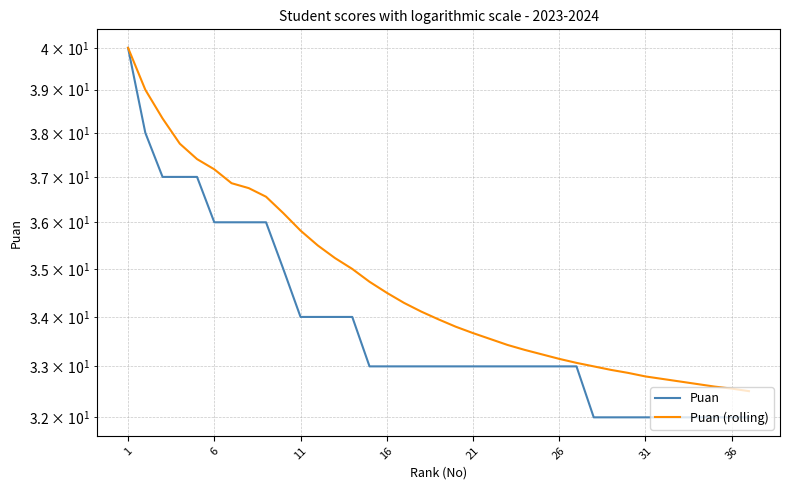

How many values in the Puan (rolling) series exceed 33?

27